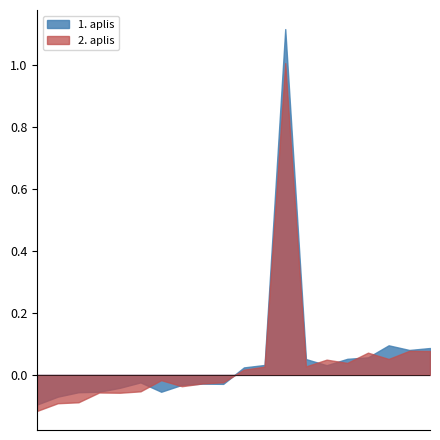

Which series has the largest range (max minus min)?

1. aplis